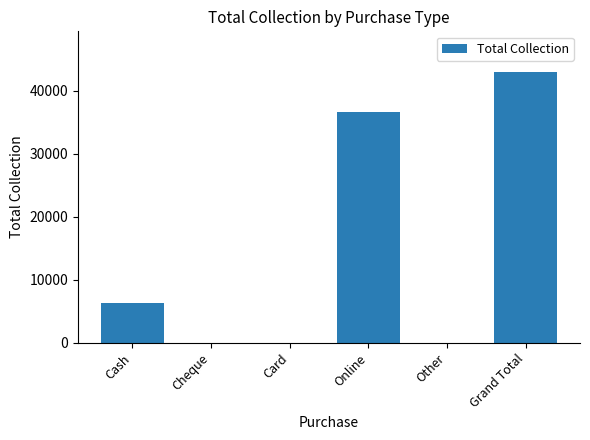

Count the number of data series in this chart.

1